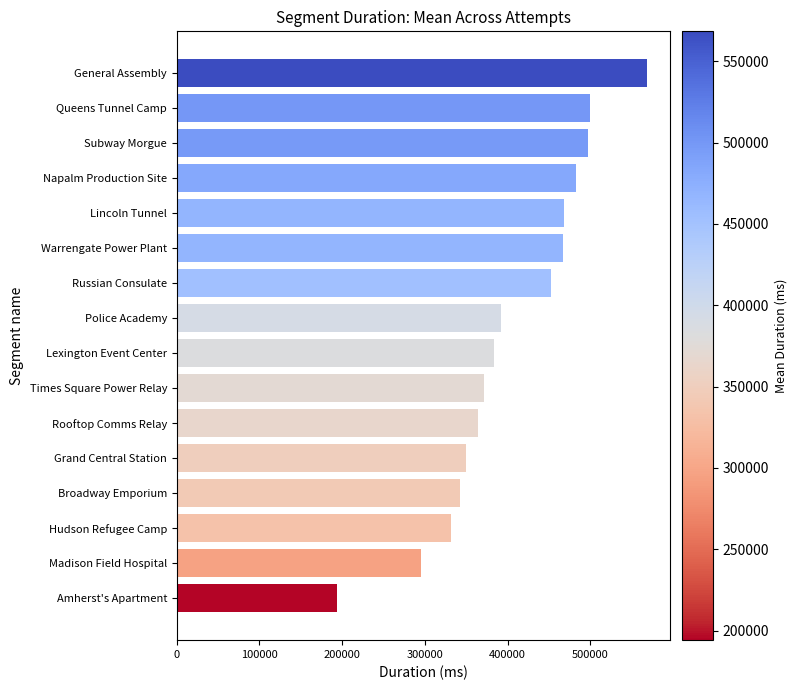

What is the average value?

404033.3